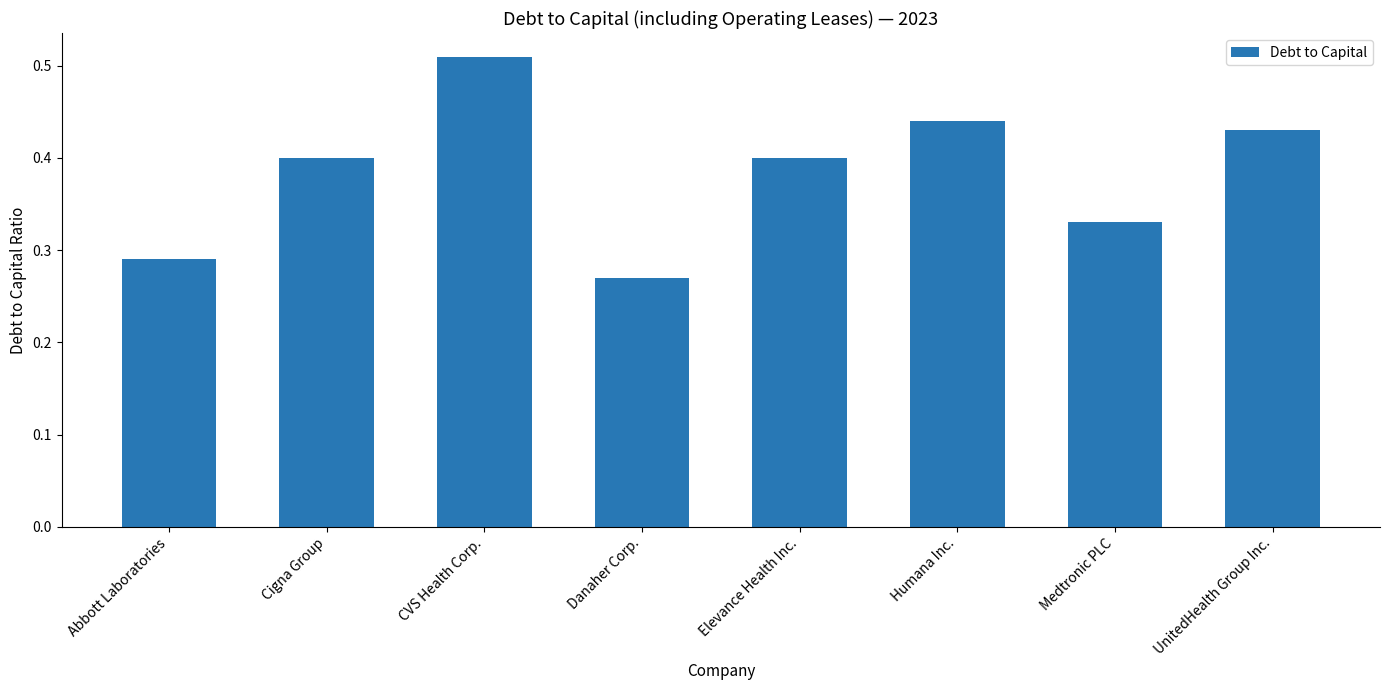

True or false: the data shows 0.4 at Elevance Health Inc..

True